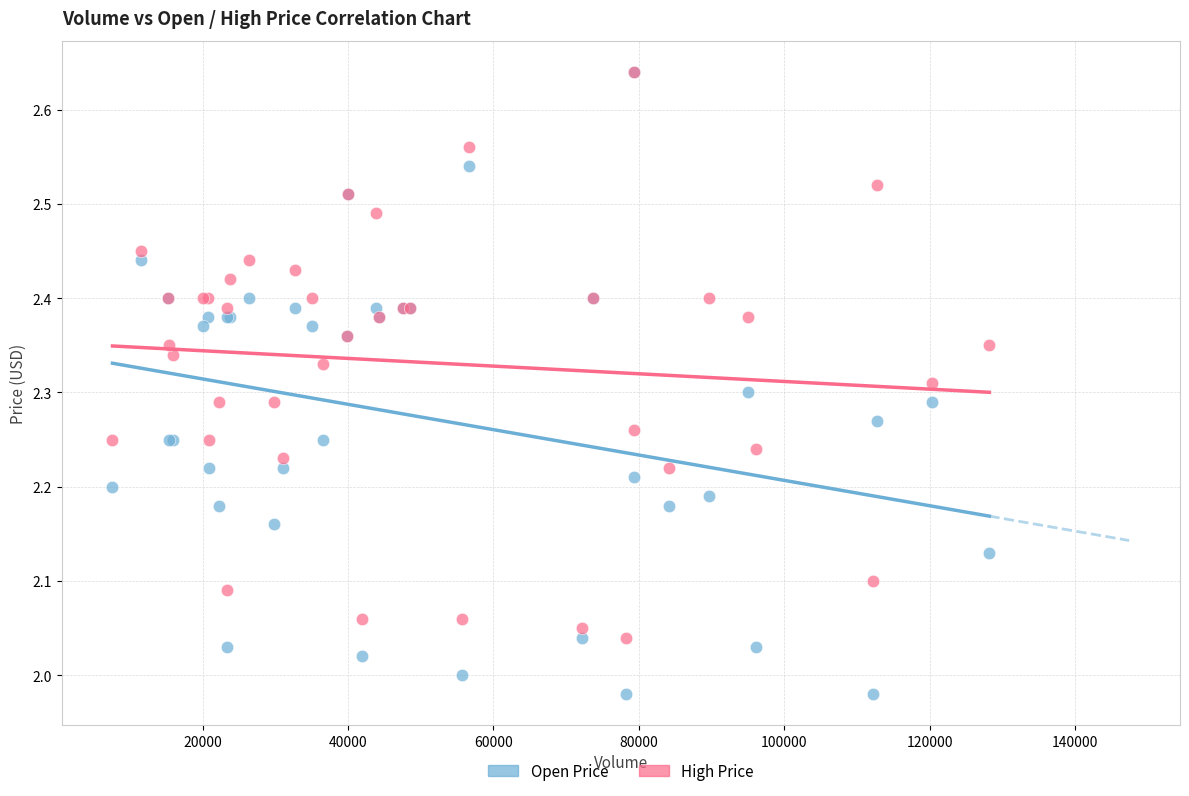

What are all the series names shown in the legend?

Open Price, High Price